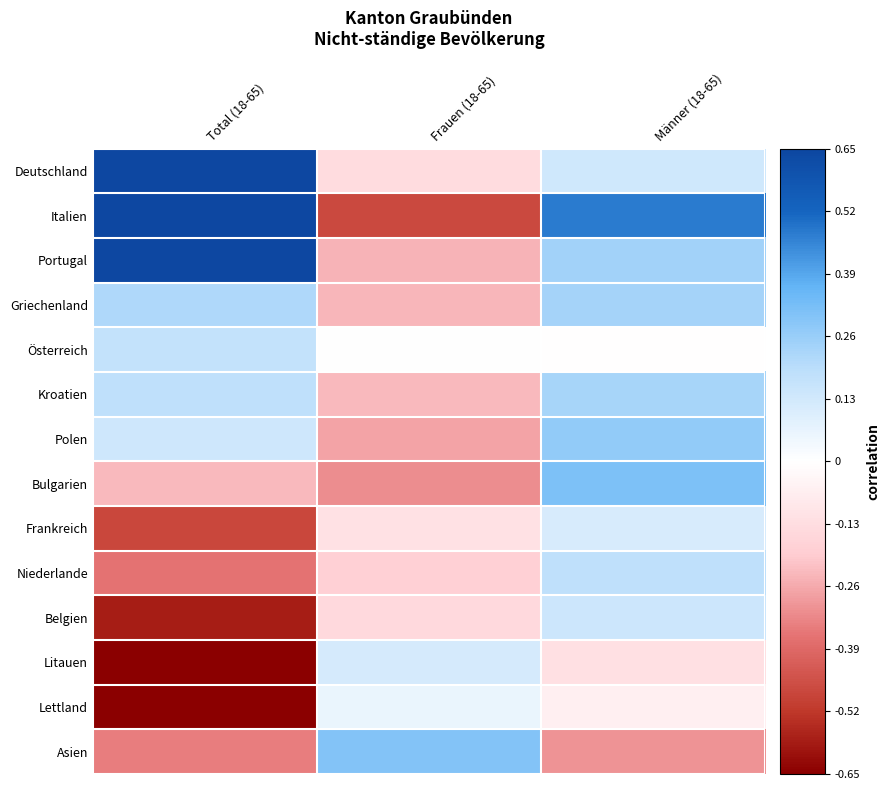

Which label corresponds to the smallest value in the chart?

Total (18-65)